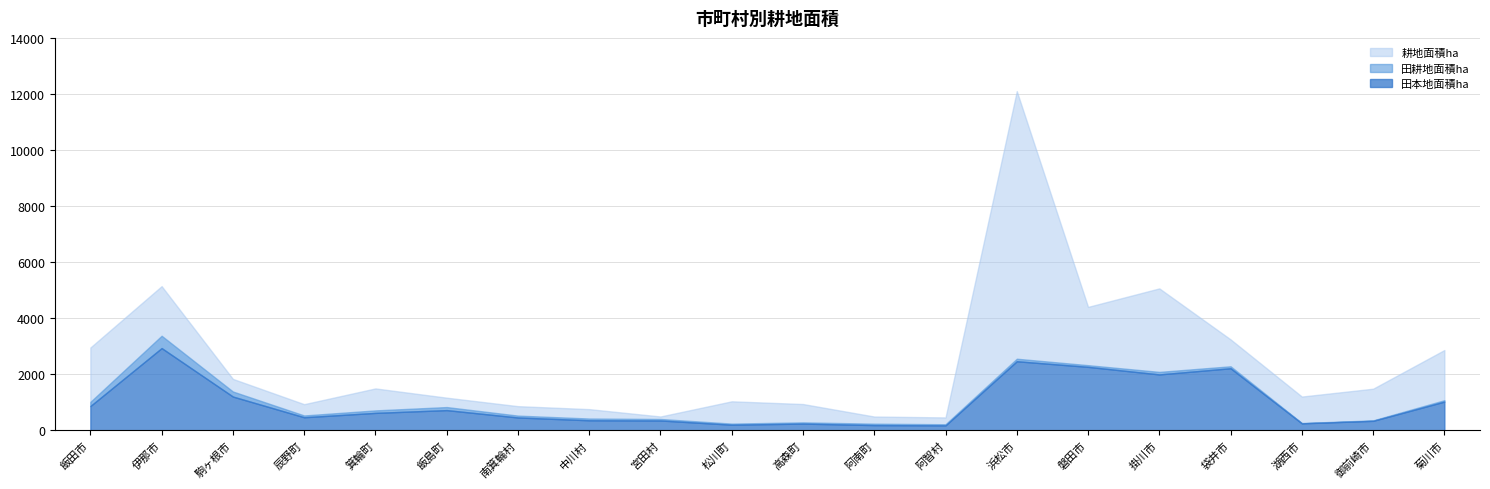

Rank the series by their maximum value, from highest to lowest.

耕地面積ha, 田耕地面積ha, 田本地面積ha